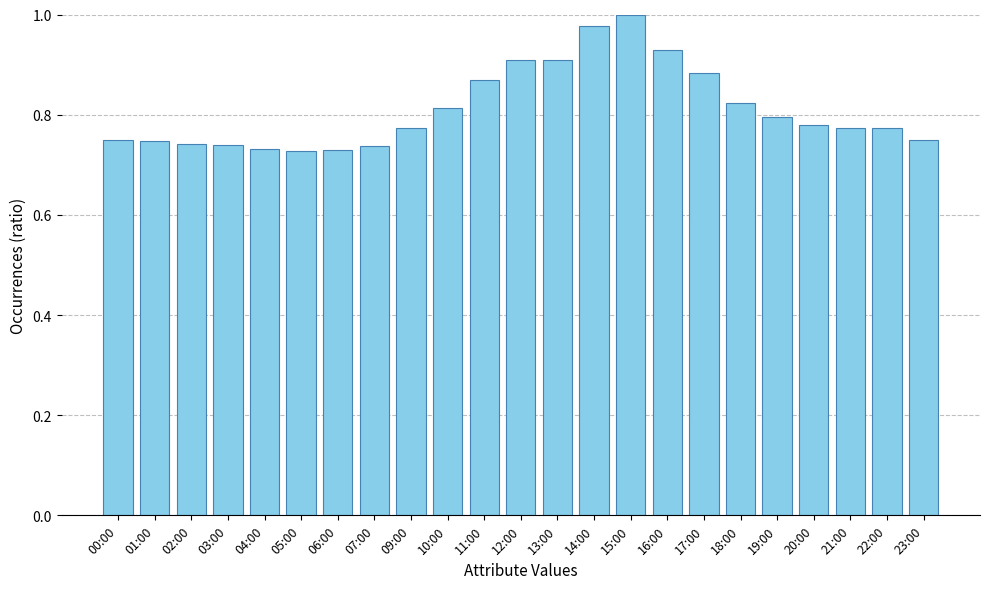

The value at 15:00 is 1.0. True or false?

True